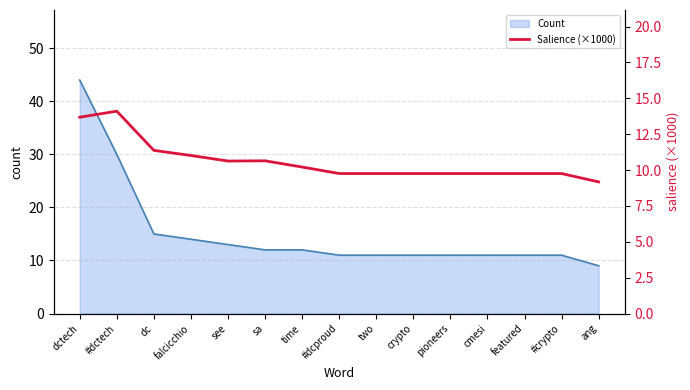

The value at #dcproud is 9.8. True or false?

True